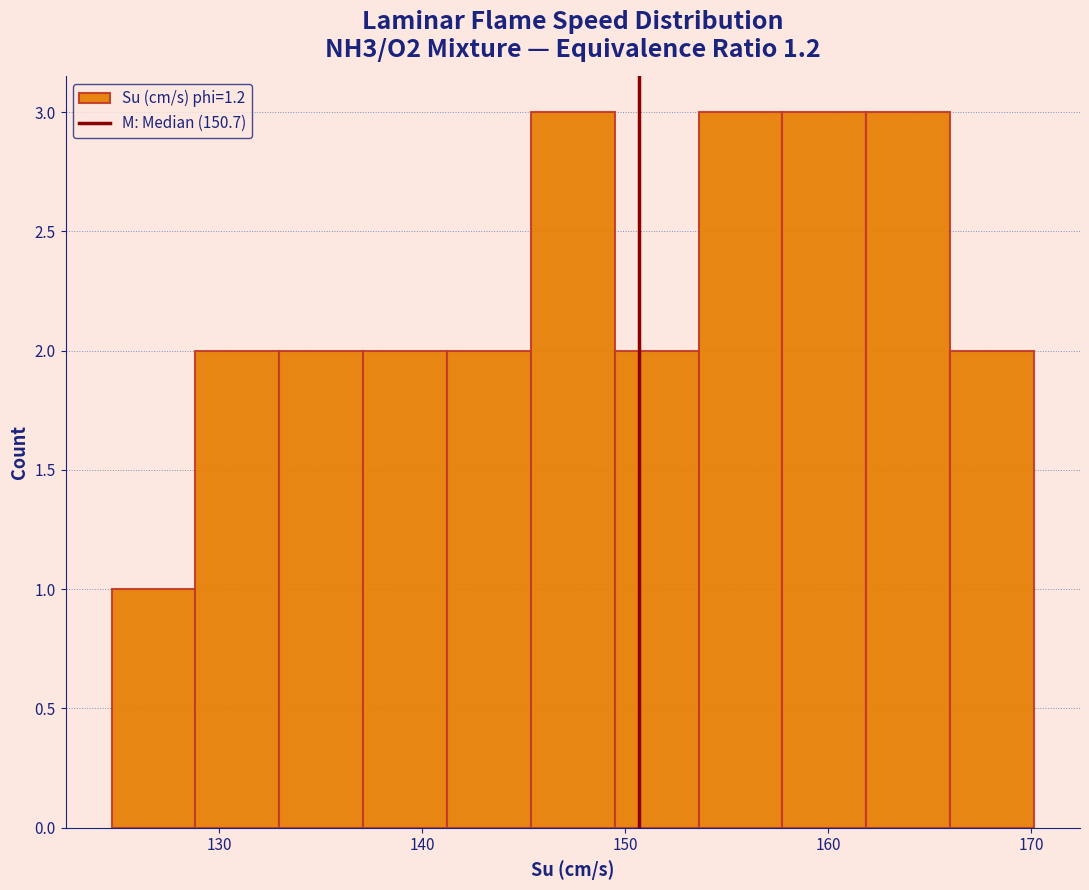

Reading left to right, transcribe this chart: for each bar, give the range it covers on the x-axis and its height. Neither the bar edges nor the heights are printed on the chart, so give them approximately, as read against the axes.

125 to 129: 1
129 to 133: 2
133 to 137: 2
137 to 141: 2
141 to 145: 2
145 to 149: 3
149 to 154: 2
154 to 158: 3
158 to 162: 3
162 to 166: 3
166 to 170: 2